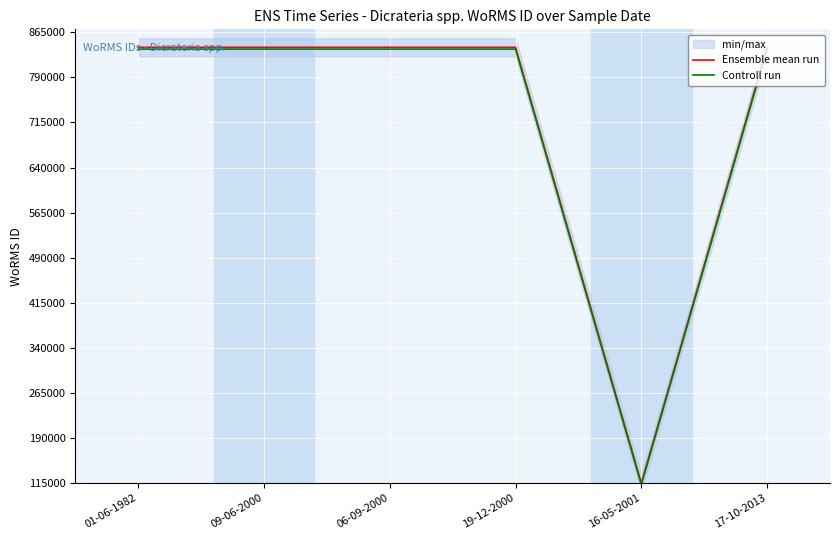

True or false: Ensemble mean run and Controll run cross at least once.

False